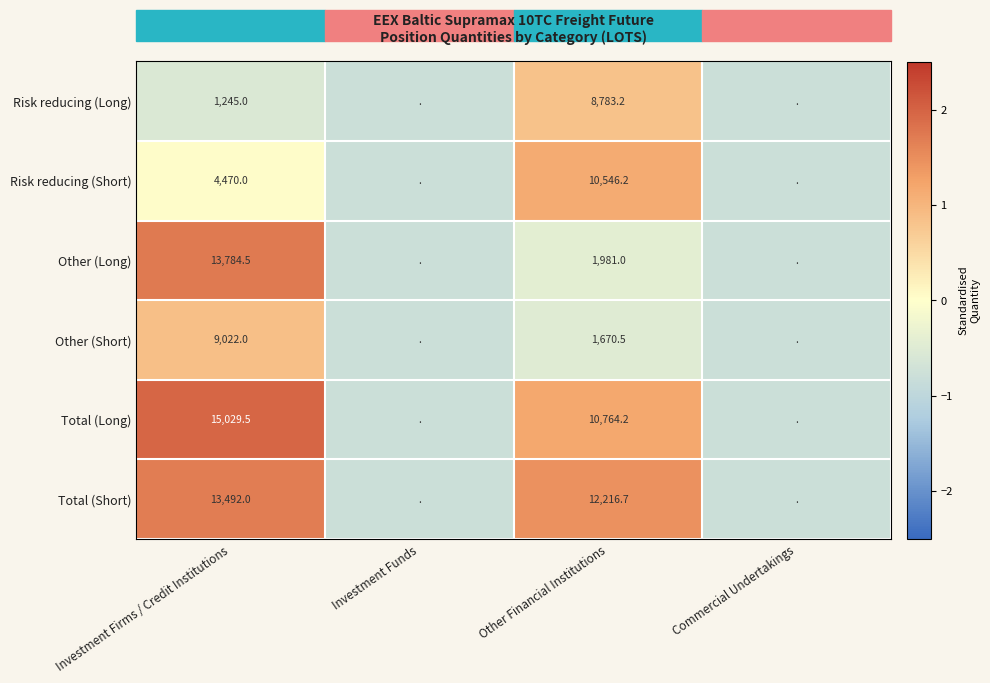

At Investment Firms / Credit Institutions, list the series in order from smallest to largest.

Risk reducing (Long), Risk reducing (Short), Other (Short), Total (Short), Other (Long), Total (Long)